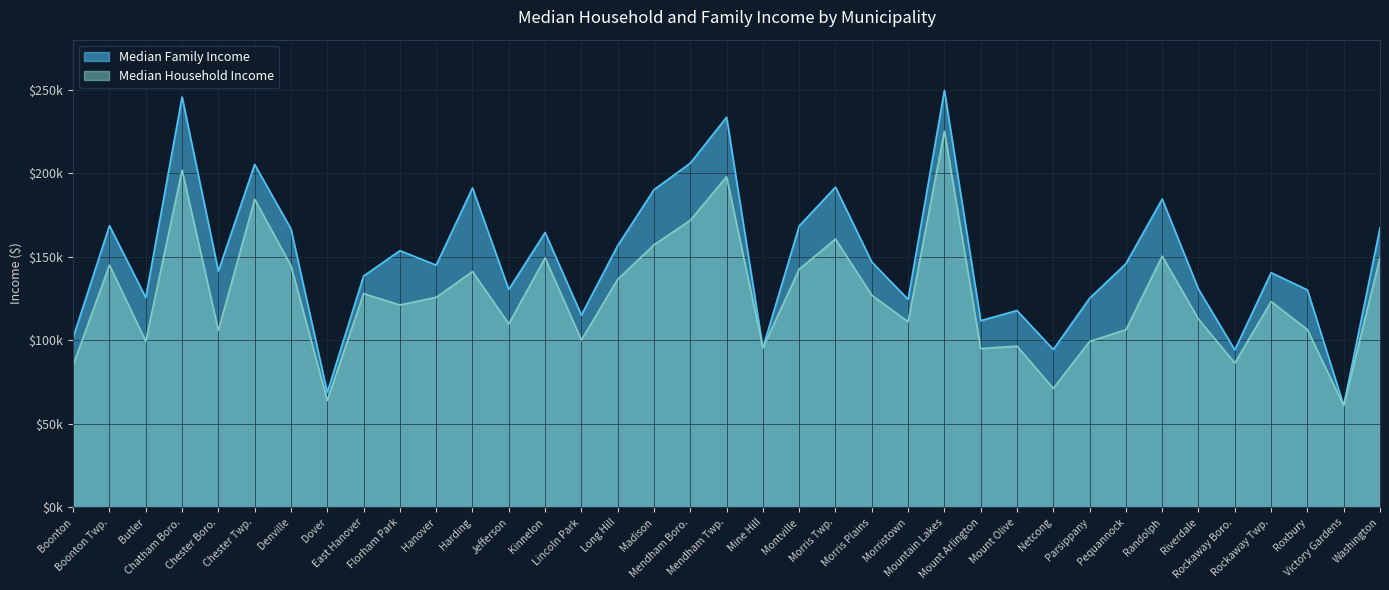

Which series has the largest total across all categories?

Median Family Income